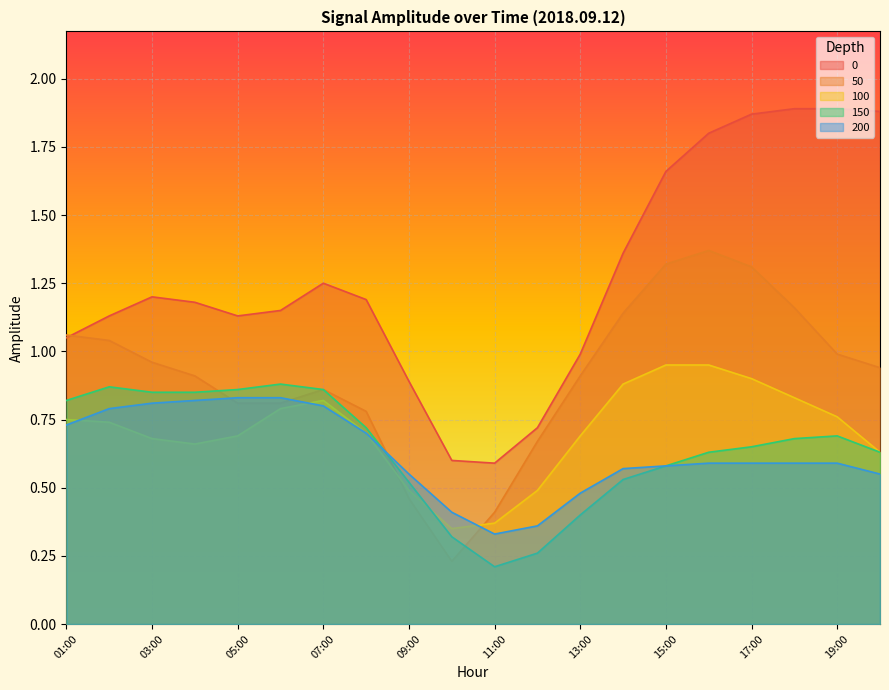

Reading left to right, transcribe all the data shown in this chart.

0: 01:00=1.1	02:00=1.1	03:00=1.2	04:00=1.2	05:00=1.1	06:00=1.1	07:00=1.2	08:00=1.2	09:00=0.9	10:00=0.6	11:00=0.6	12:00=0.7	13:00=1.0	14:00=1.4	15:00=1.7	16:00=1.8	17:00=1.9	18:00=1.9	19:00=1.9	20:00=1.9
50: 01:00=1.1	02:00=1.0	03:00=1.0	04:00=0.9	05:00=0.8	06:00=0.8	07:00=0.9	08:00=0.8	09:00=0.5	10:00=0.2	11:00=0.4	12:00=0.7	13:00=0.9	14:00=1.1	15:00=1.3	16:00=1.4	17:00=1.3	18:00=1.2	19:00=1.0	20:00=0.9
100: 01:00=0.8	02:00=0.7	03:00=0.7	04:00=0.7	05:00=0.7	06:00=0.8	07:00=0.8	08:00=0.7	09:00=0.5	10:00=0.3	11:00=0.4	12:00=0.5	13:00=0.7	14:00=0.9	15:00=0.9	16:00=0.9	17:00=0.9	18:00=0.8	19:00=0.8	20:00=0.6
150: 01:00=0.8	02:00=0.9	03:00=0.8	04:00=0.8	05:00=0.9	06:00=0.9	07:00=0.9	08:00=0.7	09:00=0.5	10:00=0.3	11:00=0.2	12:00=0.3	13:00=0.4	14:00=0.5	15:00=0.6	16:00=0.6	17:00=0.7	18:00=0.7	19:00=0.7	20:00=0.6
200: 01:00=0.7	02:00=0.8	03:00=0.8	04:00=0.8	05:00=0.8	06:00=0.8	07:00=0.8	08:00=0.7	09:00=0.6	10:00=0.4	11:00=0.3	12:00=0.4	13:00=0.5	14:00=0.6	15:00=0.6	16:00=0.6	17:00=0.6	18:00=0.6	19:00=0.6	20:00=0.6